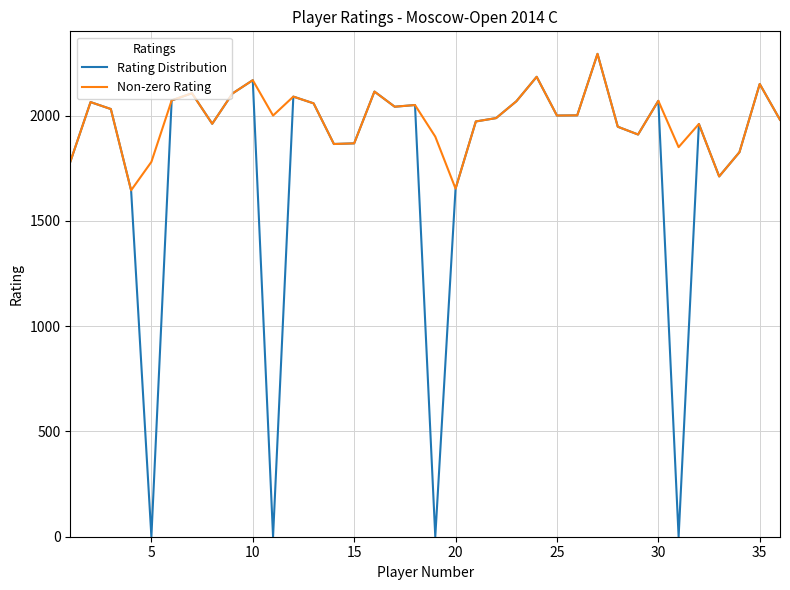

What is the maximum value shown in the chart?

2293